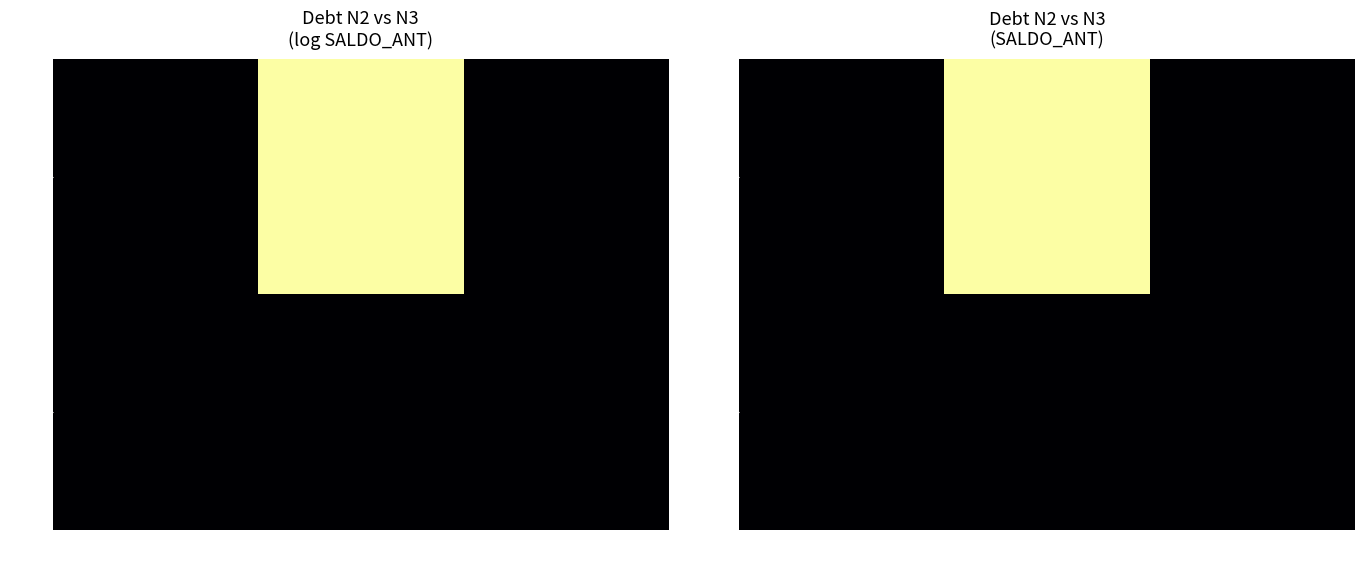

What is the total value across all series at N3=2?

6515749.5